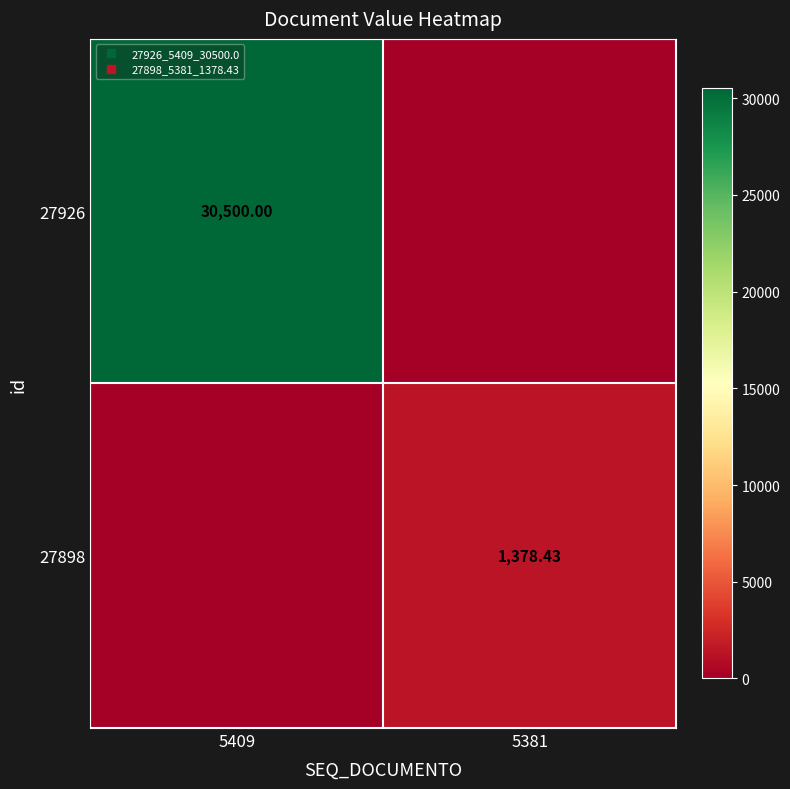

Which series has the largest range (max minus min)?

27926